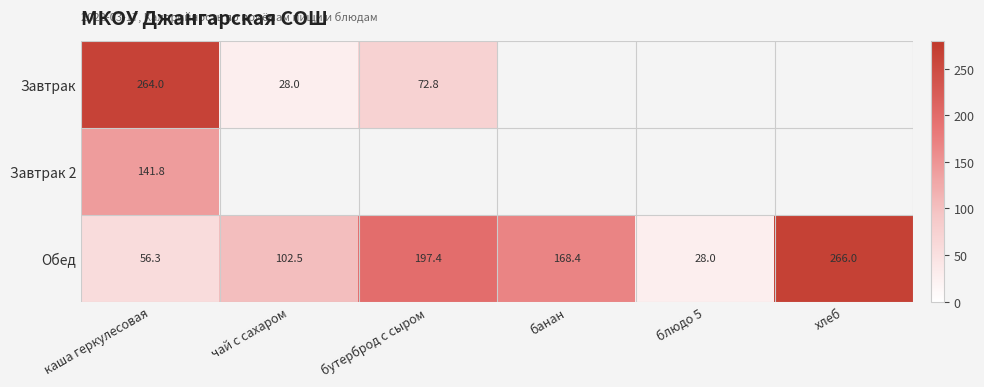

Which category has the lowest value in the Обед series?

блюдо 5